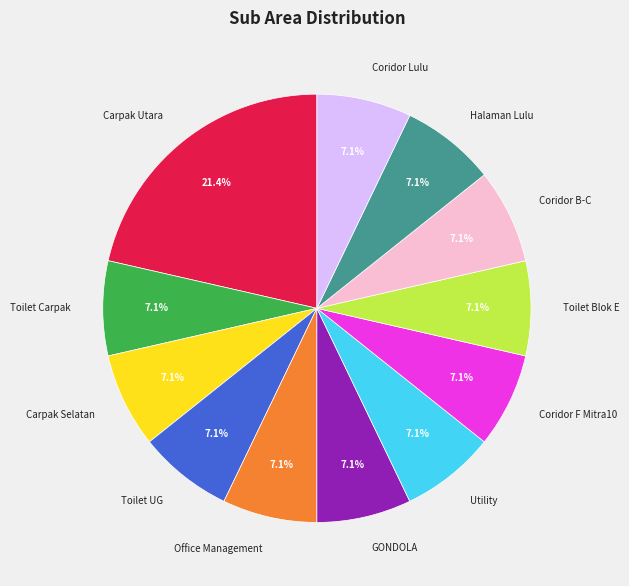

How many segments does this pie chart have?

12